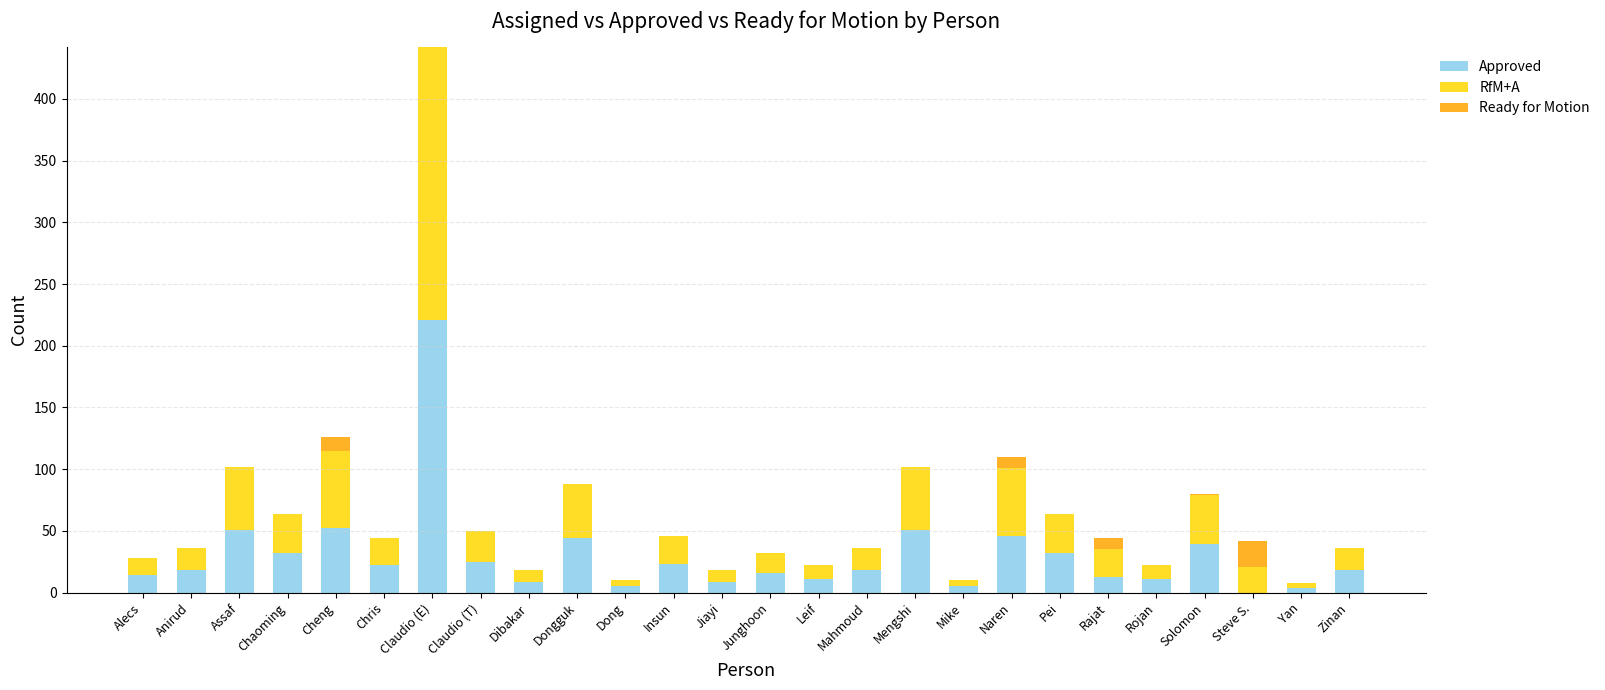

What is the total value across all series at Dibakar?

18